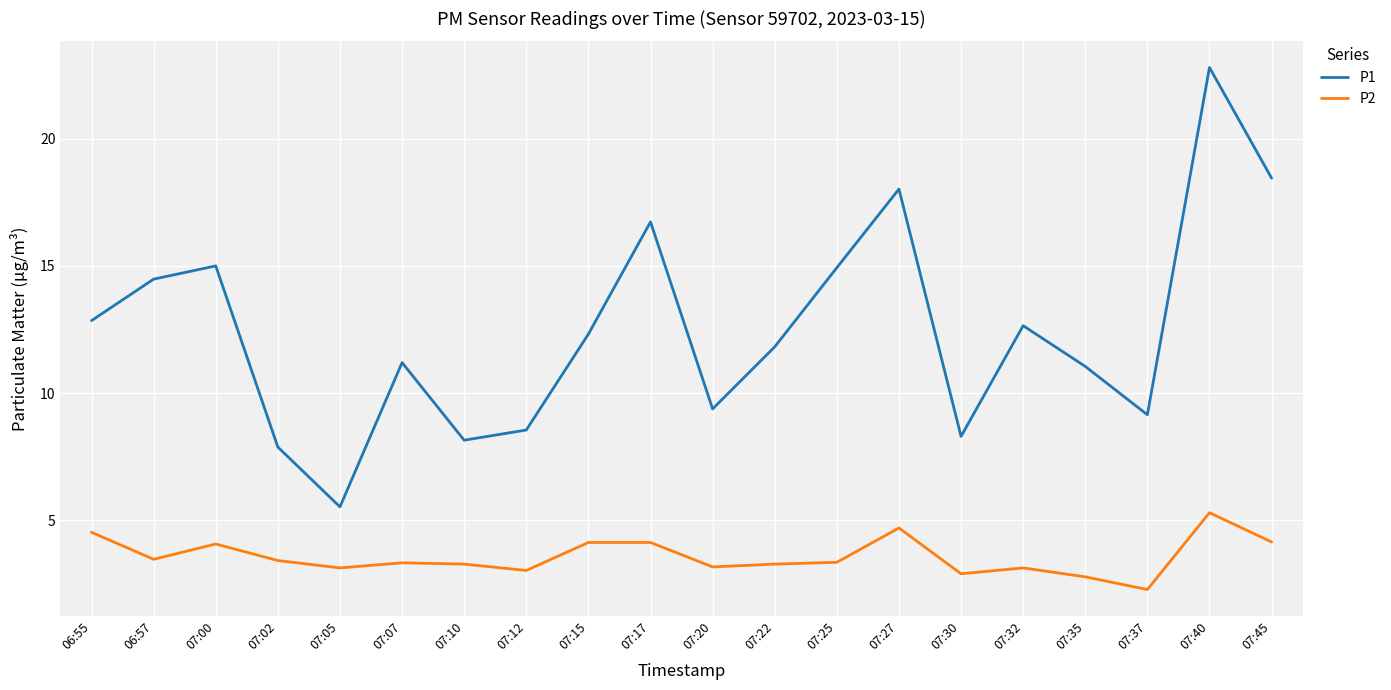

What position from the right is 06:55?

20